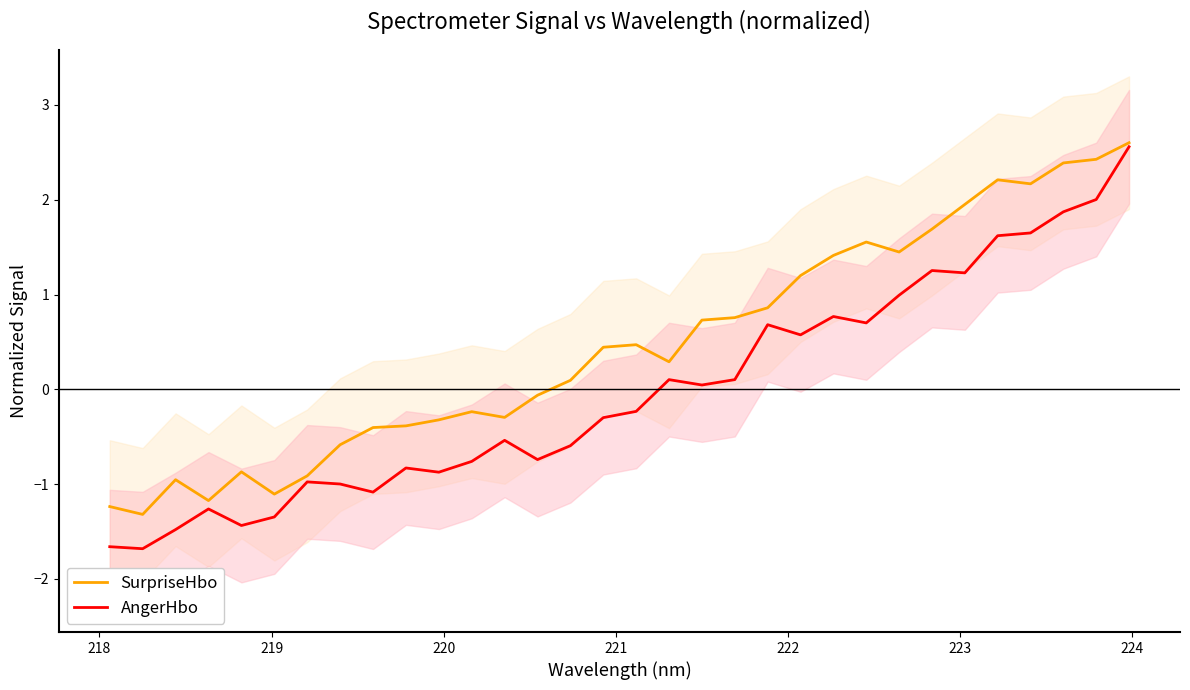

What is the lowest value of the SurpriseHbo series?

-1.3